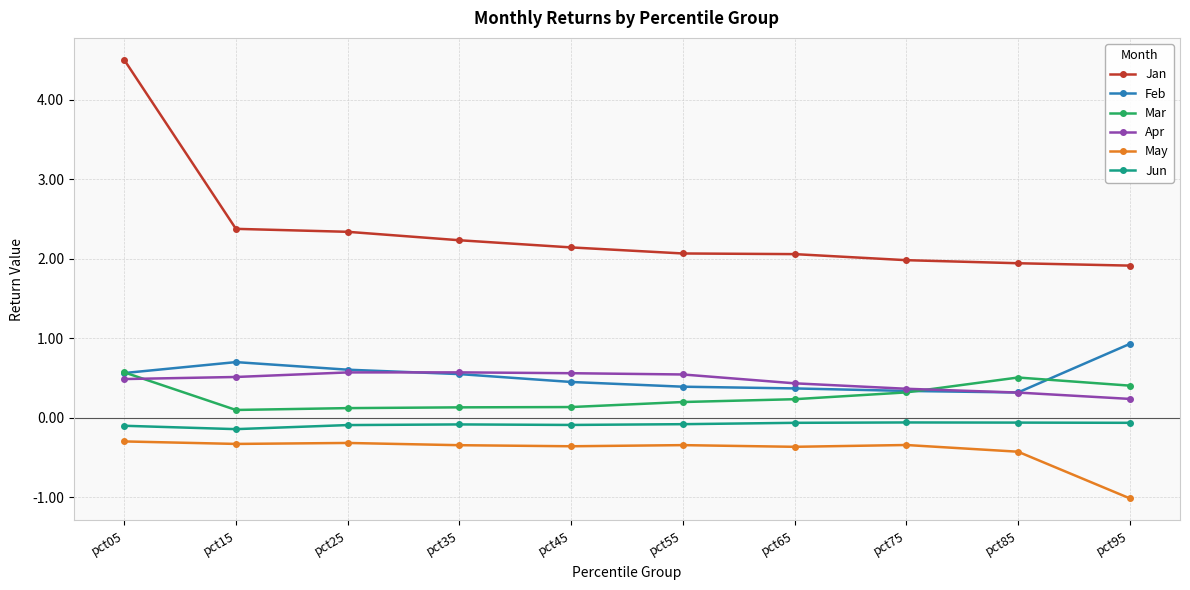

At how many categories does at least one series exceed 1?

10